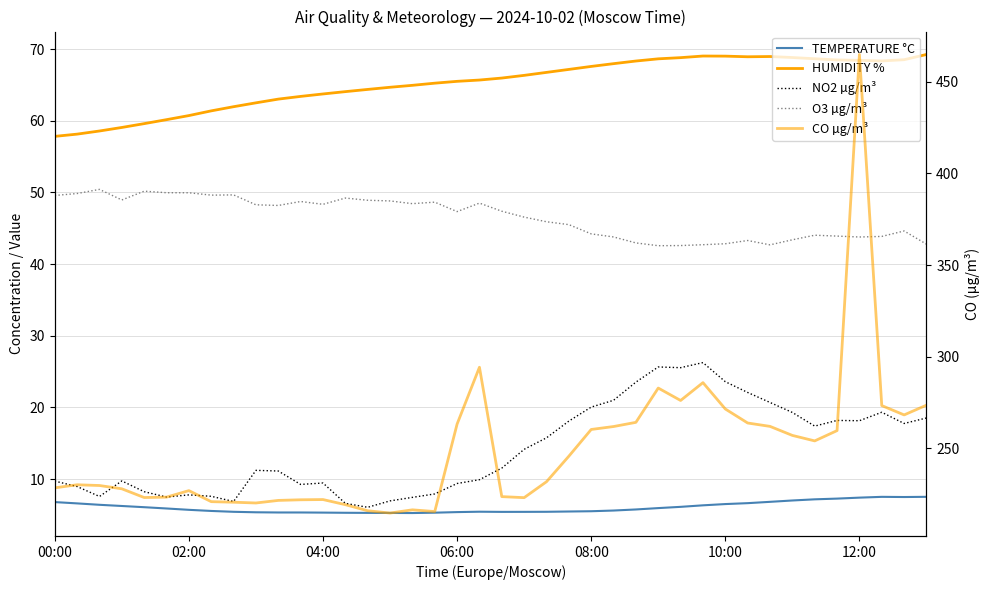

Where is NO2 µg/m³ nearest to the value 16?

22